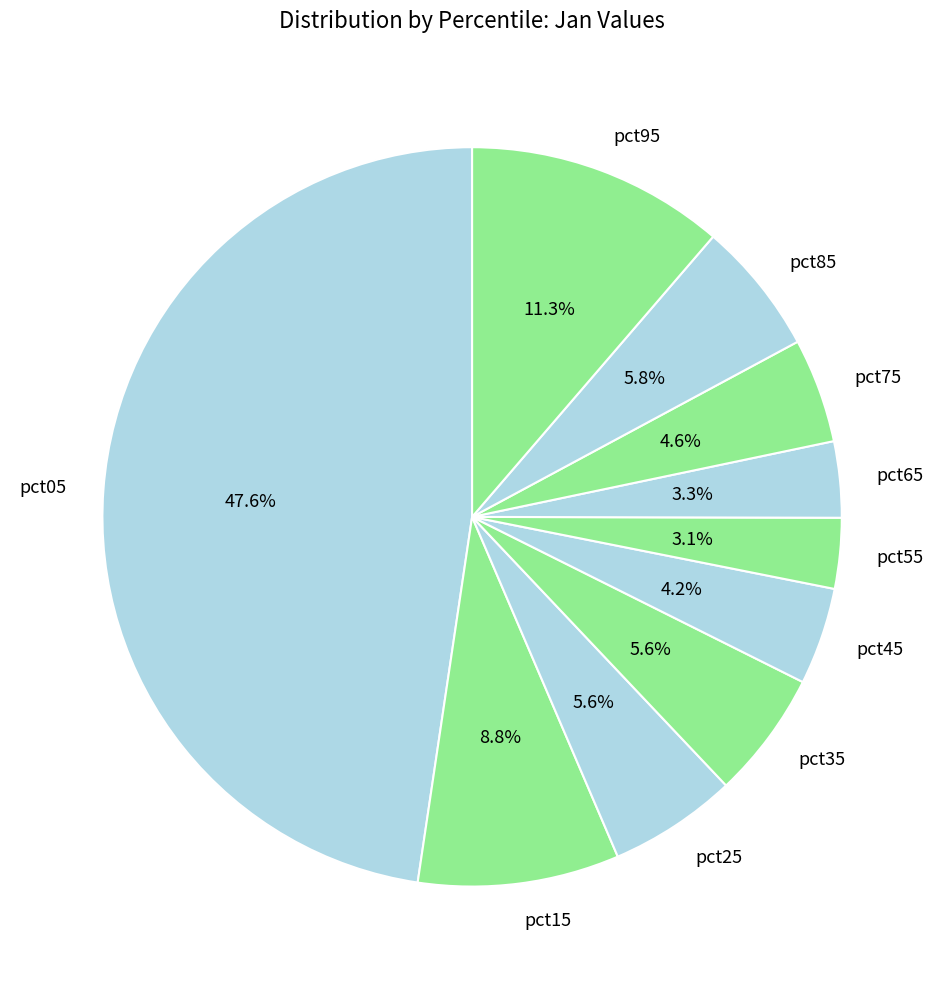

Is the sum of pct65 and pct45 greater than half?

No